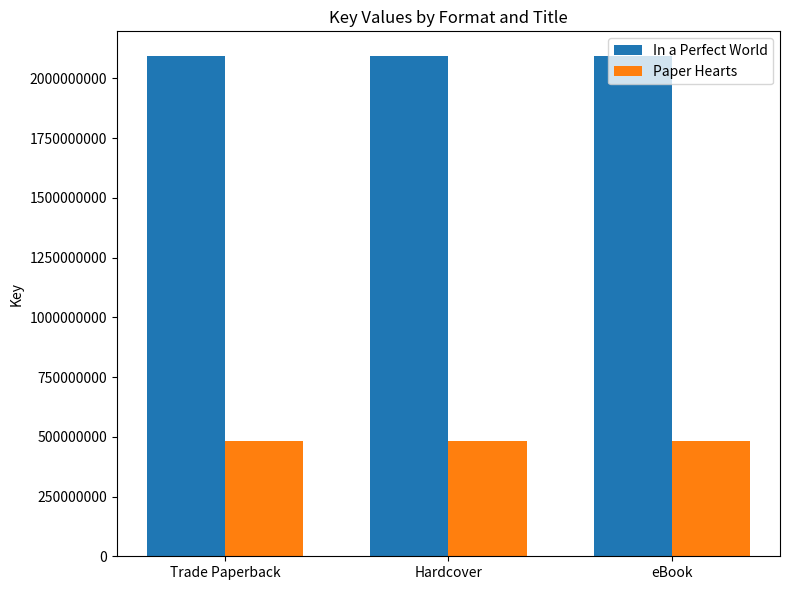

What position from the left is Hardcover?

2